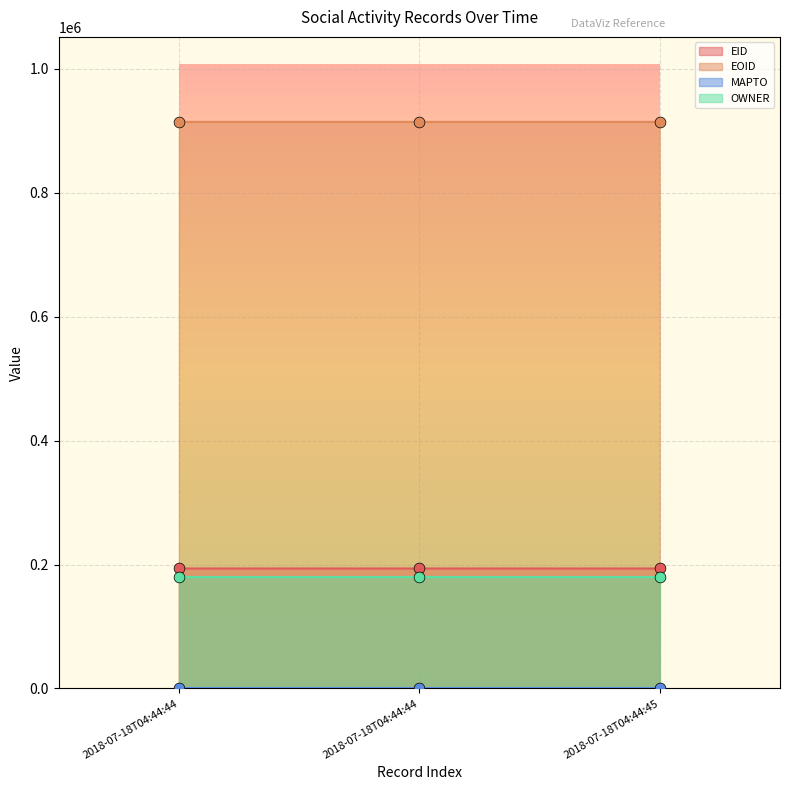

Is the value of EID at 2018-07-18T04:44:44 greater than the value of EOID at 2018-07-18T04:44:45?

No